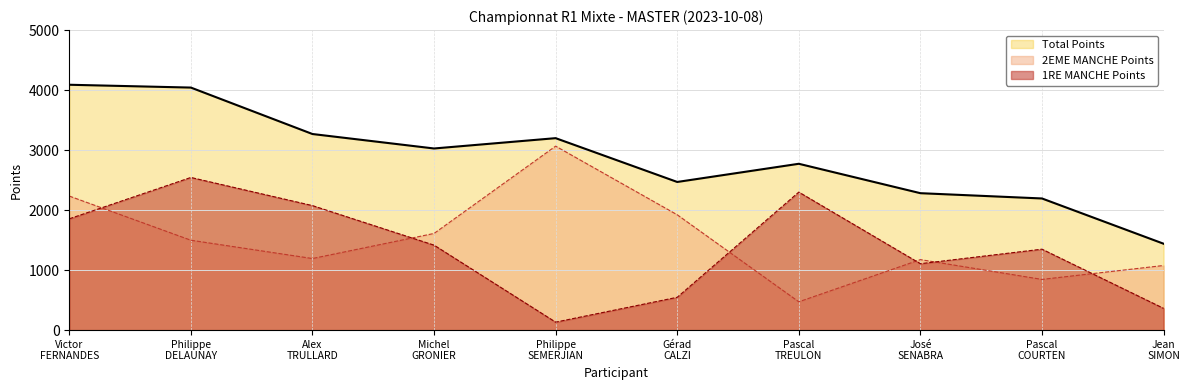

What value does the 1RE MANCHE Points series have at Alex TRULLARD?

2075